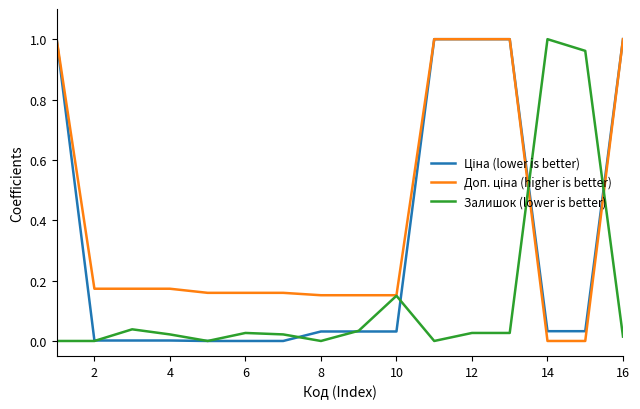

At which label does Залишок (lower is better) reach its peak?

14